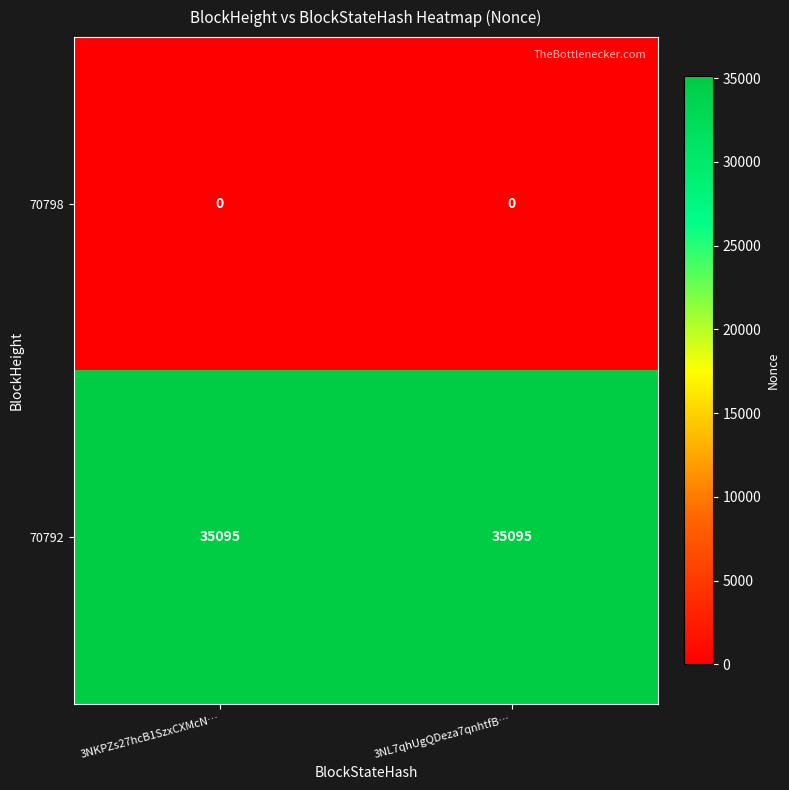

True or false: 70792 has a value of 35095 at 3NL7qhUgQDeza7qnhtfB….

True